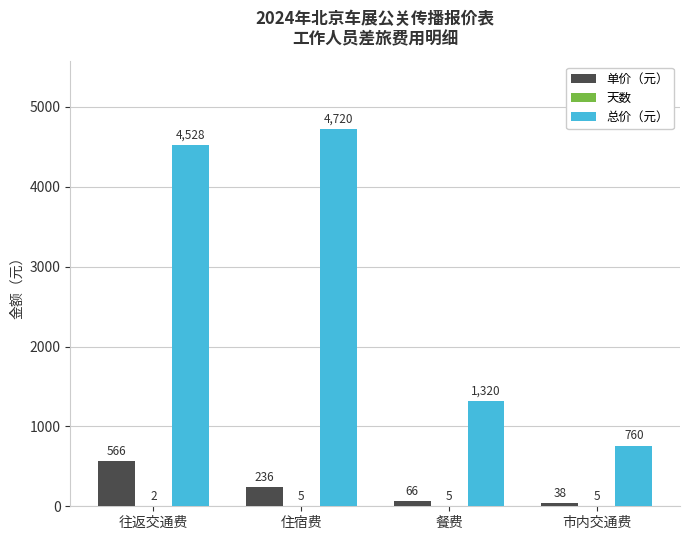

Which series changed the most between 往返交通费 and 市内交通费?

总价（元）